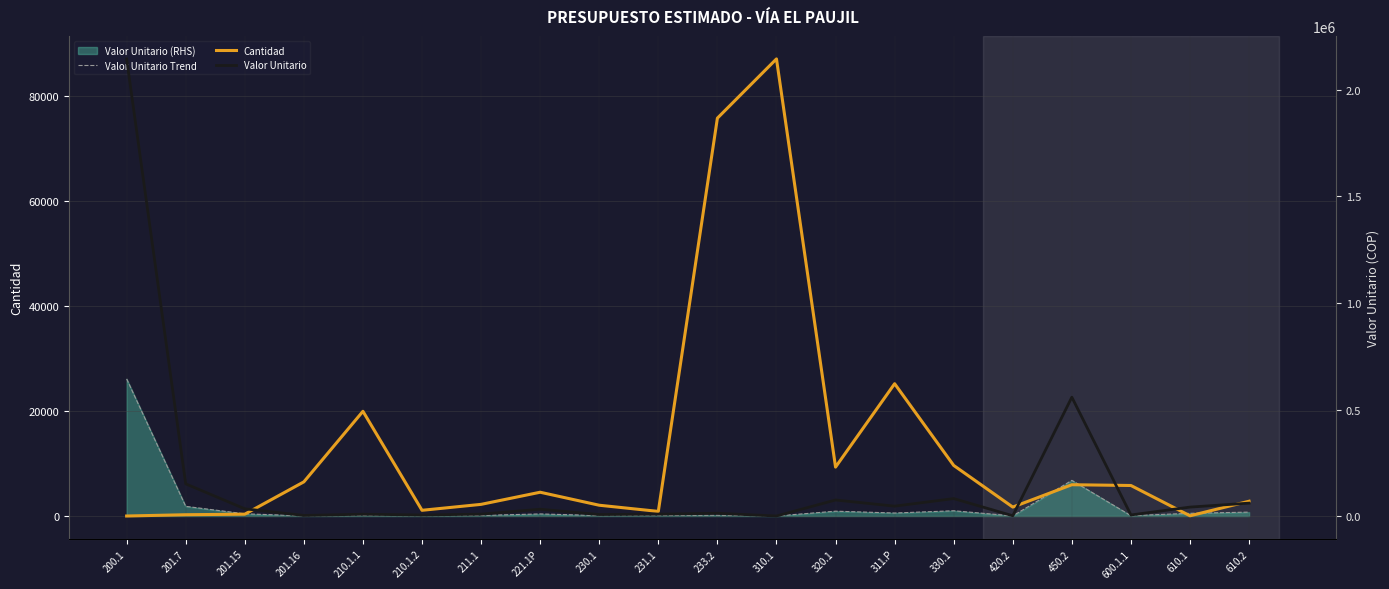

At how many categories does at least one series exceed 1592689?

1